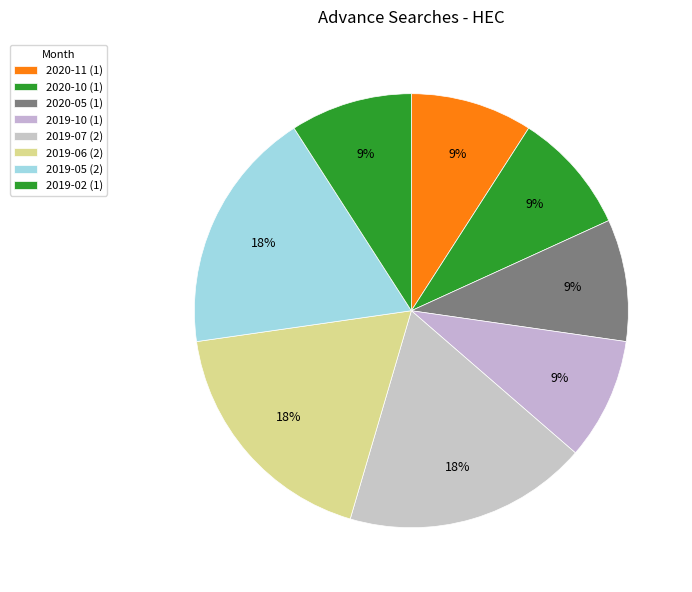

How many segments does this pie chart have?

8